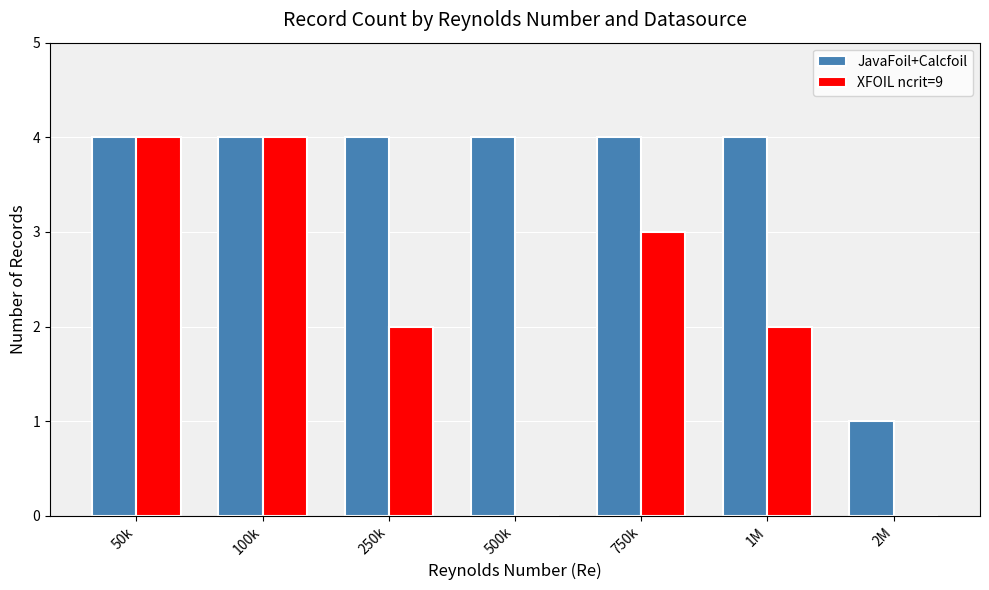

Does the chart contain stacked bars?

No